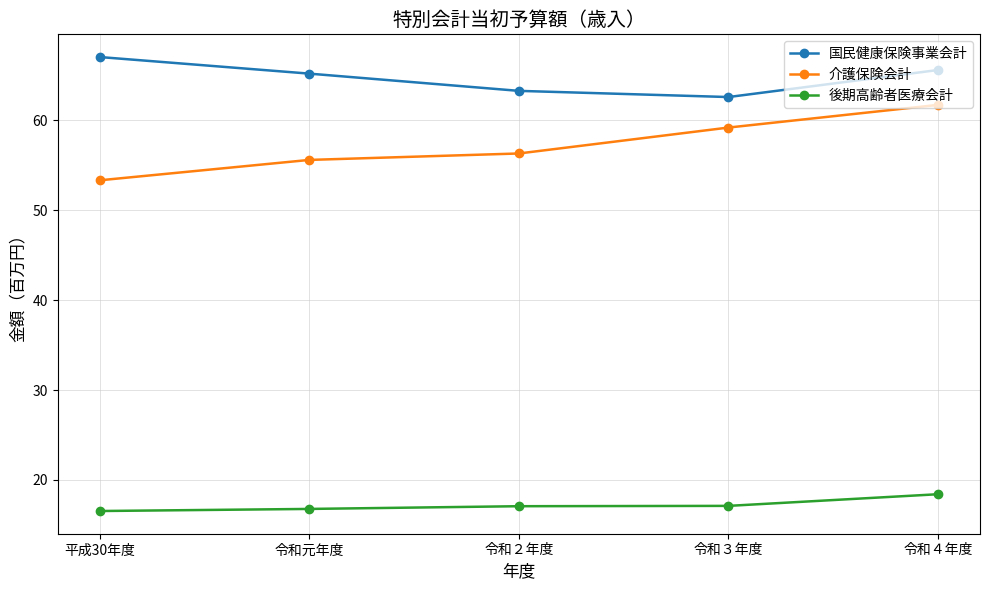

True or false: 介護保険会計 has more than 1 points higher than both neighbors.

False